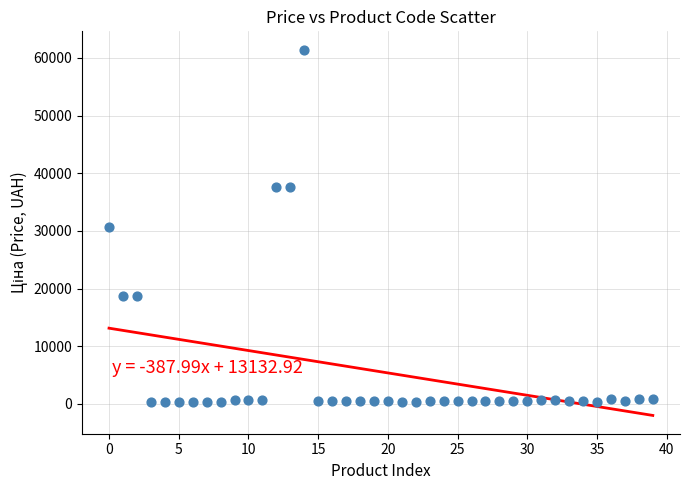

What is the range of Y values (max minus min)?

61124.0